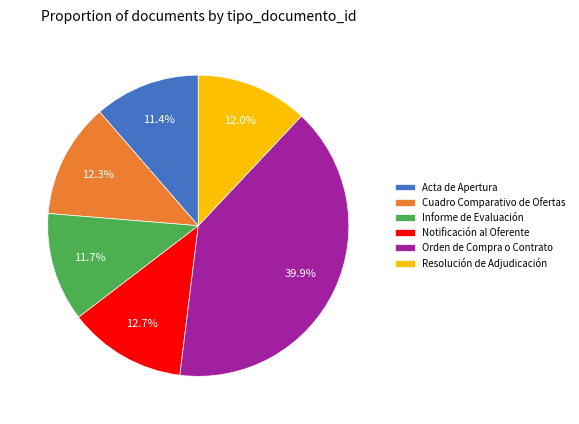

What percentage is NOT represented by Resolución de Adjudicación?

88.0%